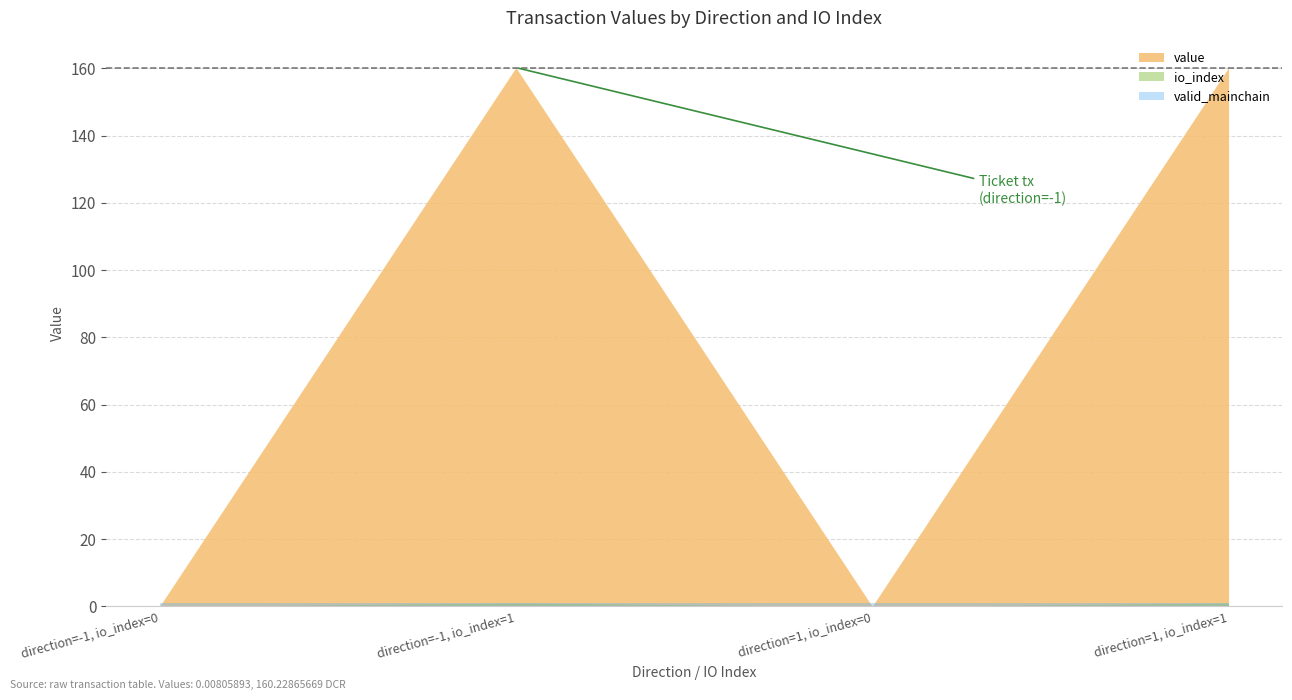

Reading left to right, extract all data points from this chart.

value: direction=-1, io_index=0=0.0	direction=-1, io_index=1=160.2	direction=1, io_index=0=0.0	direction=1, io_index=1=160.2
io_index: direction=-1, io_index=0=0.0	direction=-1, io_index=1=1.0	direction=1, io_index=0=0.0	direction=1, io_index=1=1.0
valid_mainchain: direction=-1, io_index=0=1.0	direction=-1, io_index=1=1.0	direction=1, io_index=0=1.0	direction=1, io_index=1=1.0